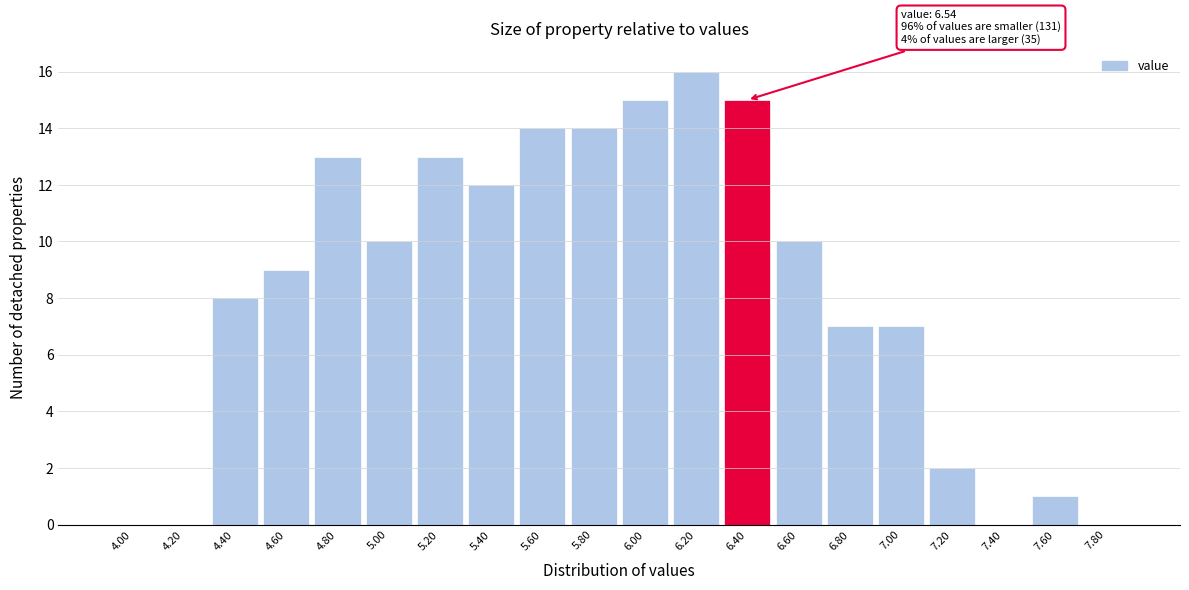

Reading left to right, list all the values displayed in this chart.

4.00=0	4.20=0	4.40=8	4.60=9	4.80=13	5.00=10	5.20=13	5.40=12	5.60=14	5.80=14	6.00=15	6.20=16	6.40=15	6.60=10	6.80=7	7.00=7	7.20=2	7.40=0	7.60=1	7.80=0